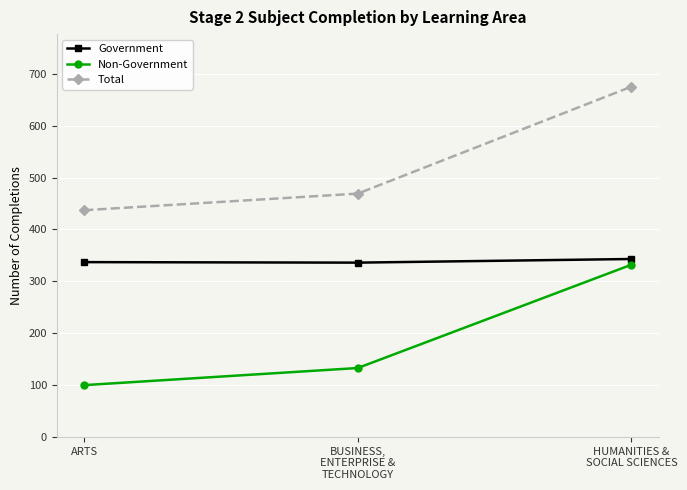

What is the label of the 3rd point from the left?

HUMANITIES &
SOCIAL SCIENCES